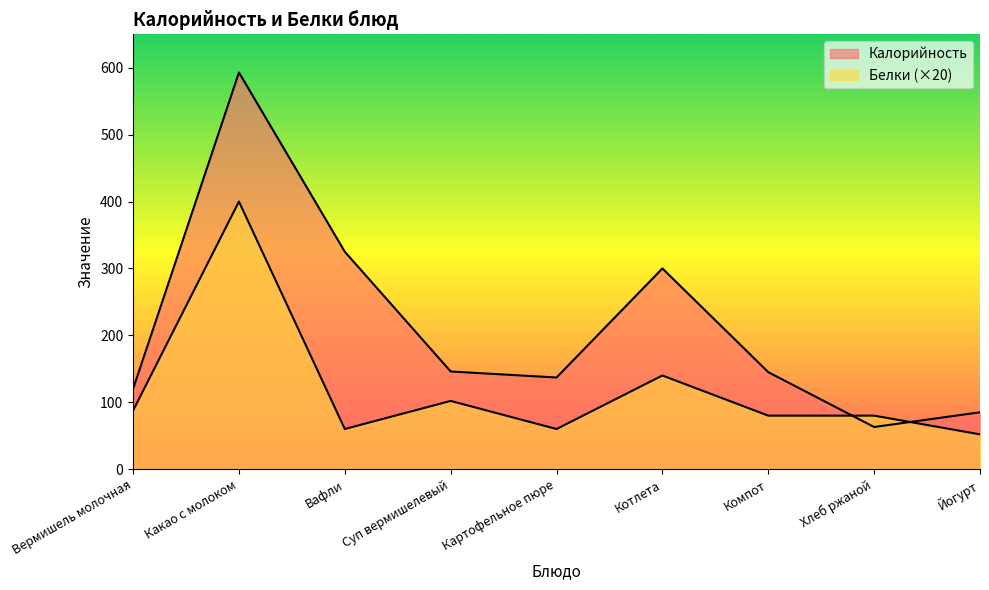

List the series in order of their overall mean, highest first.

Калорийность, Белки